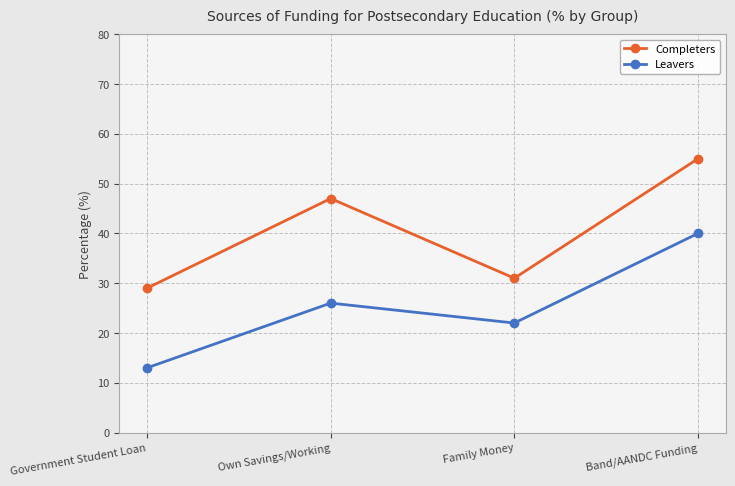

The Leavers series shows 26 at Own Savings/Working. True or false?

True